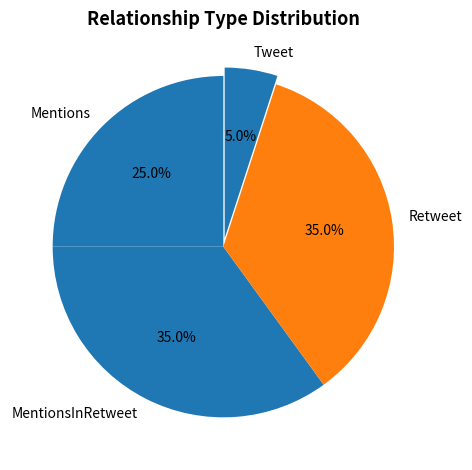

Does Tweet represent more than half of the total?

No